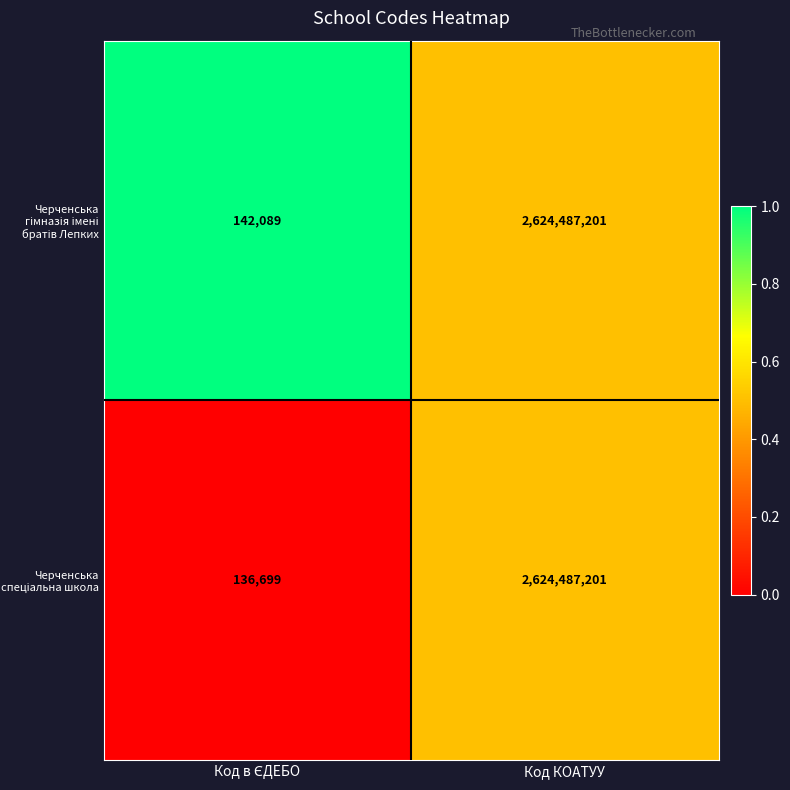

What is the greatest value displayed?

2624487201